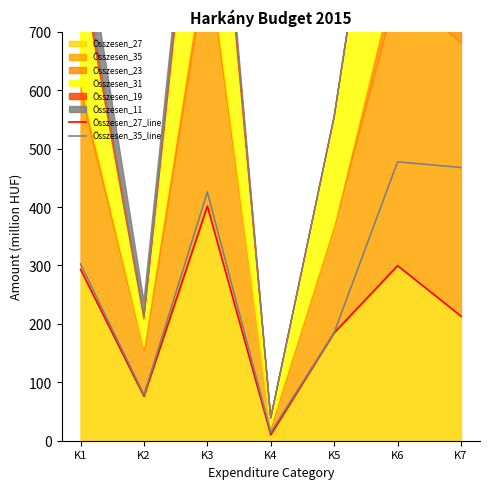

True or false: Összesen_27_line and Összesen_35_line cross at least once.

False